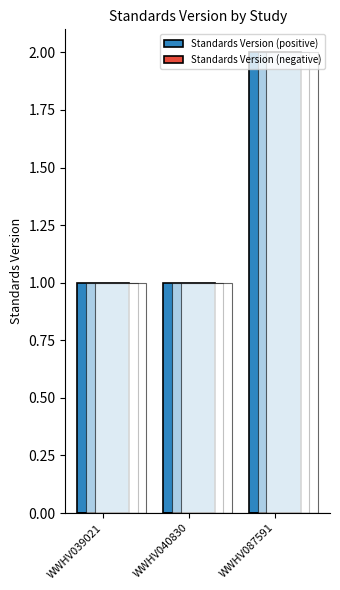

True or false: Standards Version (positive) has a value of 1 at WWHV039021.

True